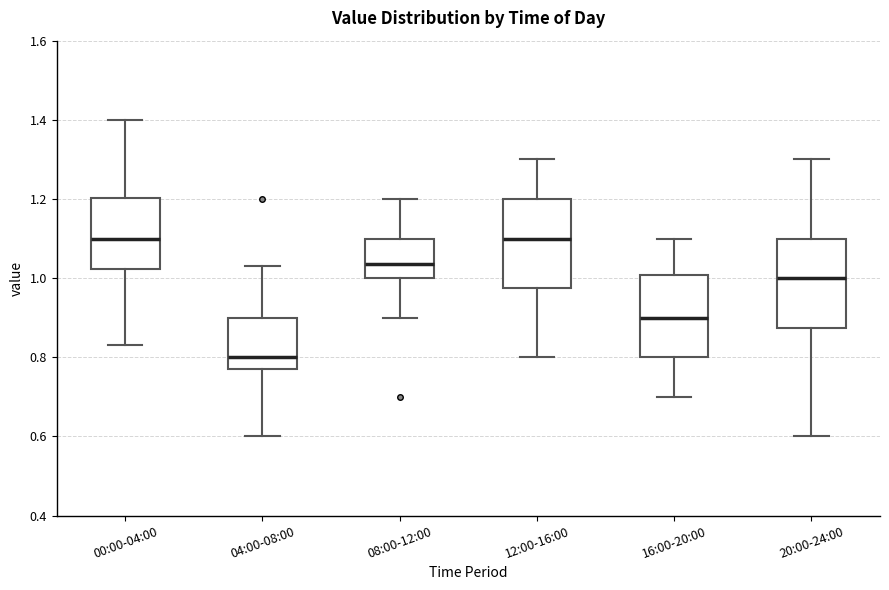

Reading left to right, read every box against the y-axis: the position of its median line, the range the box covers, and the ends of its whiskers. The values are not printed on the chart, so give them approximately, as read against the axis.

00:00-04:00: median 1.10, box 1.02 to 1.20, whiskers 0.84 to 1.40
04:00-08:00: median 0.80, box 0.78 to 0.90, whiskers 0.60 to 1.04
08:00-12:00: median 1.04, box 1.00 to 1.10, whiskers 0.90 to 1.20
12:00-16:00: median 1.10, box 0.98 to 1.20, whiskers 0.80 to 1.30
16:00-20:00: median 0.90, box 0.80 to 1.00, whiskers 0.70 to 1.10
20:00-24:00: median 1.00, box 0.88 to 1.10, whiskers 0.60 to 1.30